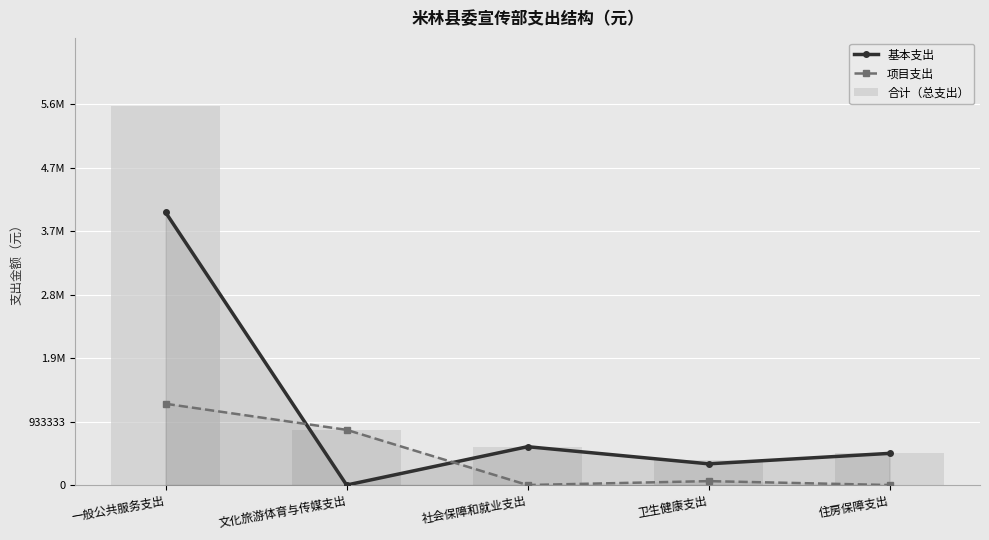

At which category is the sum across all series the highest?

一般公共服务支出